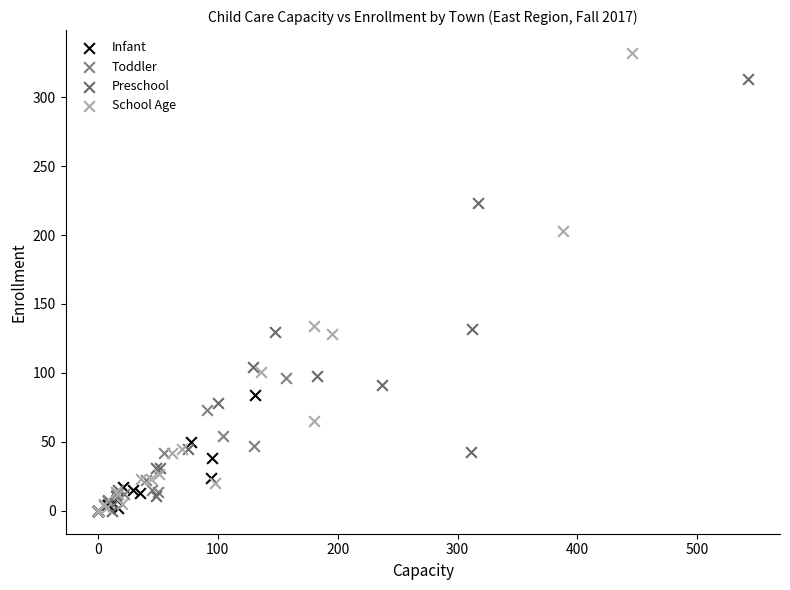

Which series contains the highest Y value?

School Age